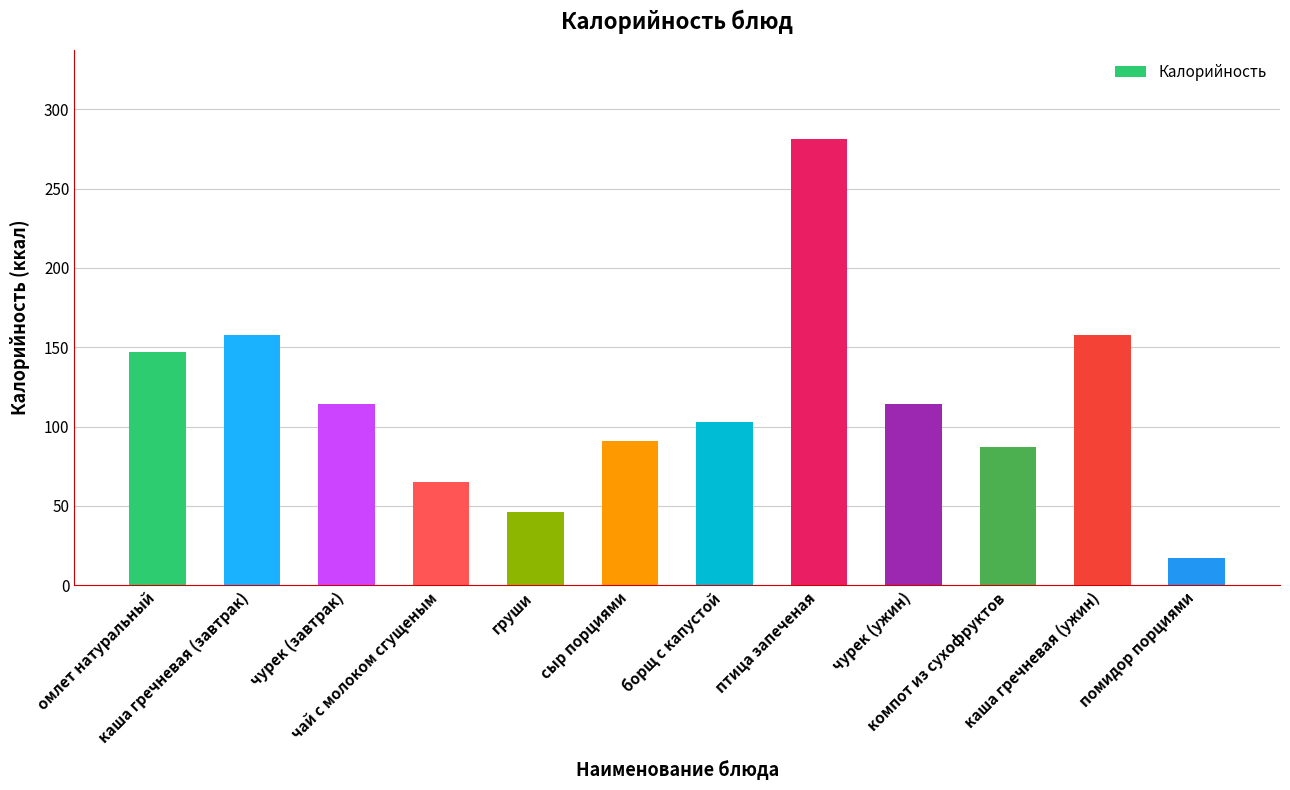

What is the sum of all values?

1381